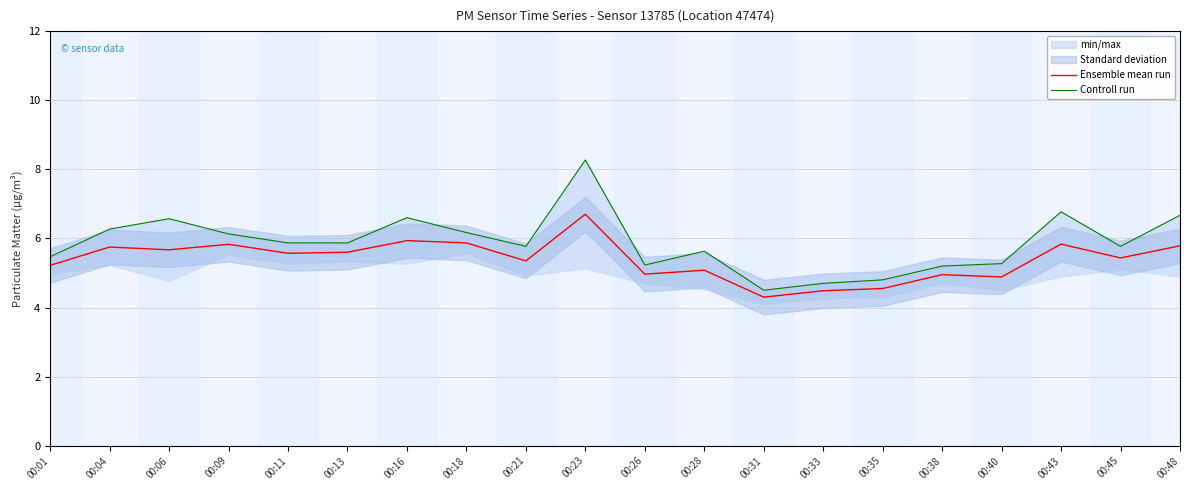

True or false: Controll run and Ensemble mean run cross at least once.

False